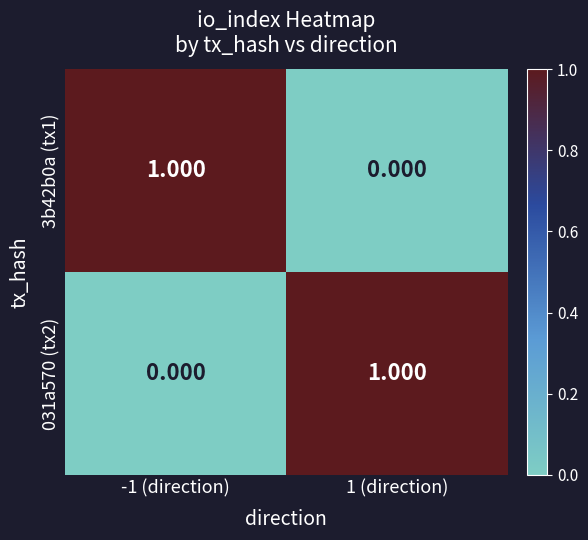

How many distinct data groups are displayed?

2